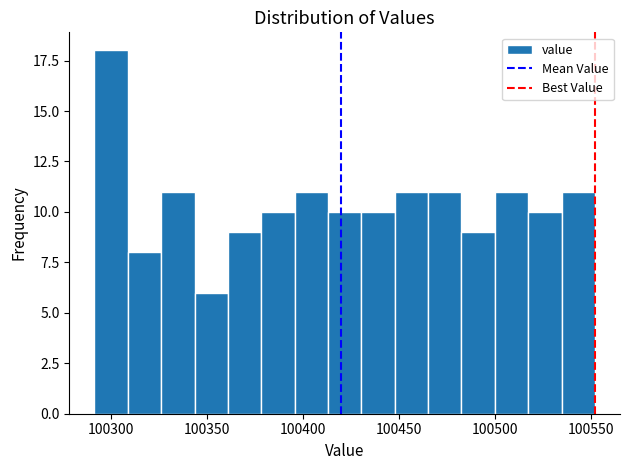

Around what value on the x-axis is the tallest bar? Give the approximate position of its centre, as read against the axis.

100300